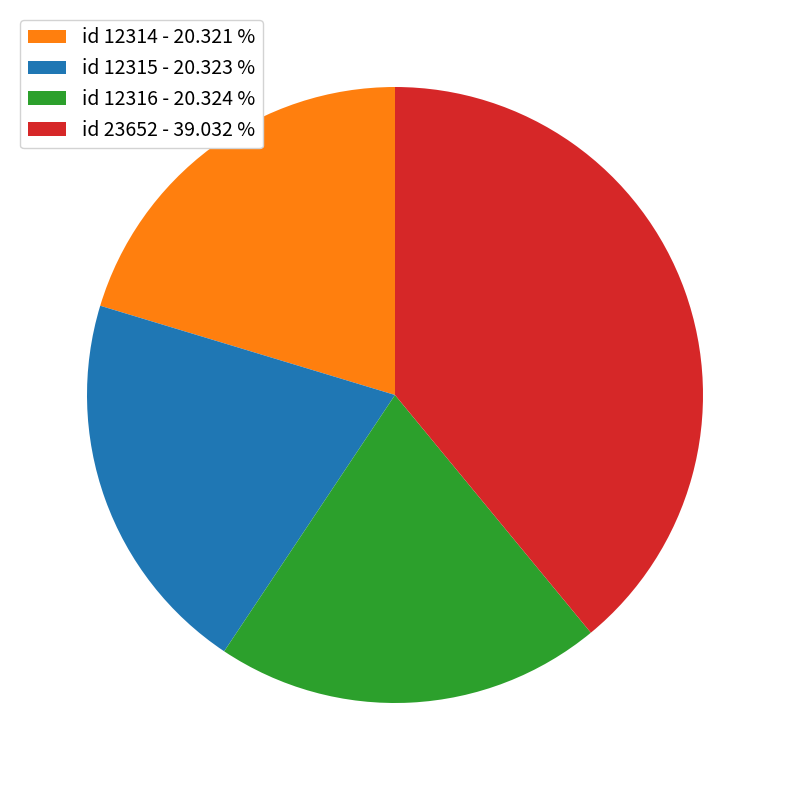

Approximately how many times larger is the value at id 12315 - 20.323 % compared to id 12314 - 20.321 %?

1.0